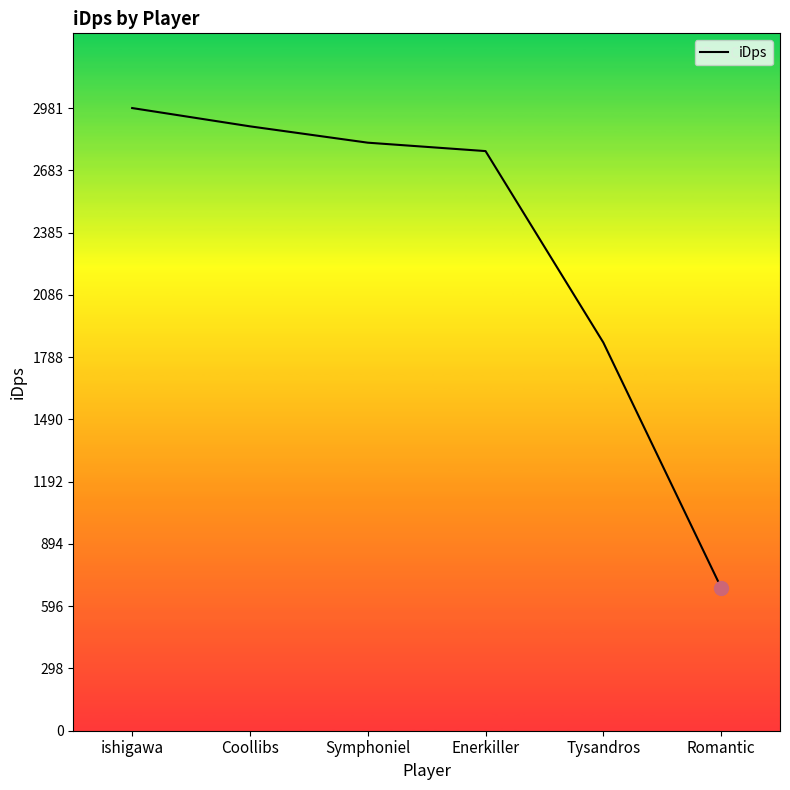

Which category has the lowest value across all series?

Romantic